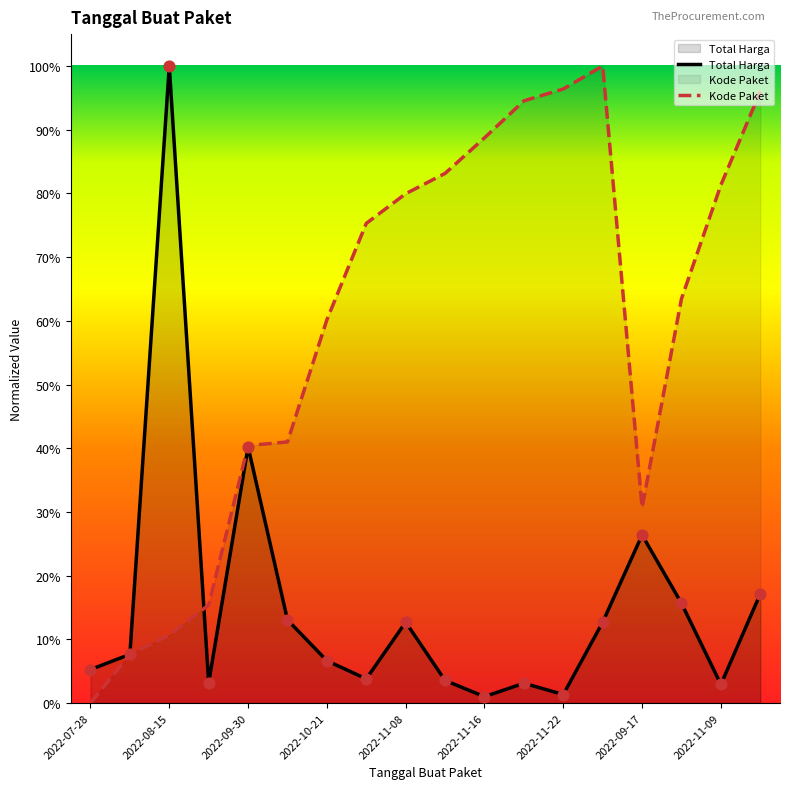

What is the total value across all series at 2022-11-16?

0.9